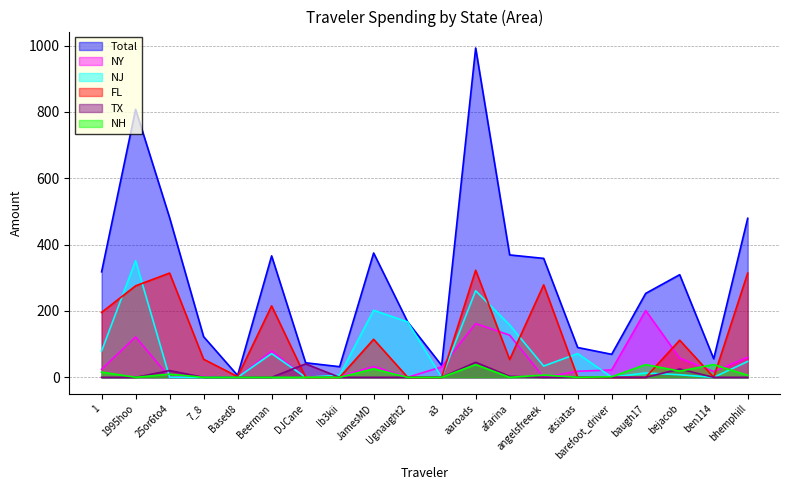

After their last crossing, which series has the higher values: NJ or TX?

TX